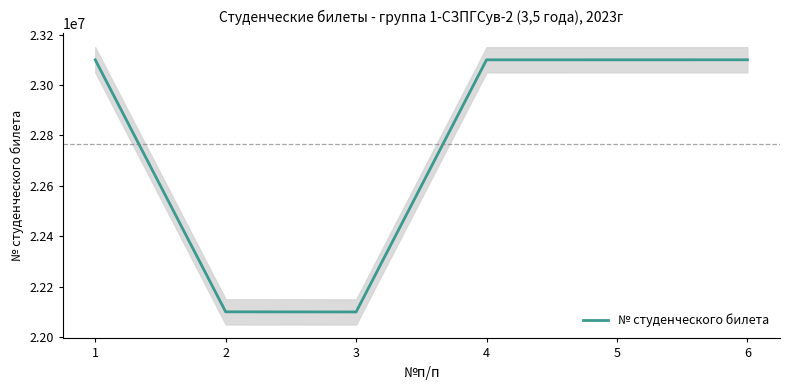

What is the change in value from 4 to 6?

+187